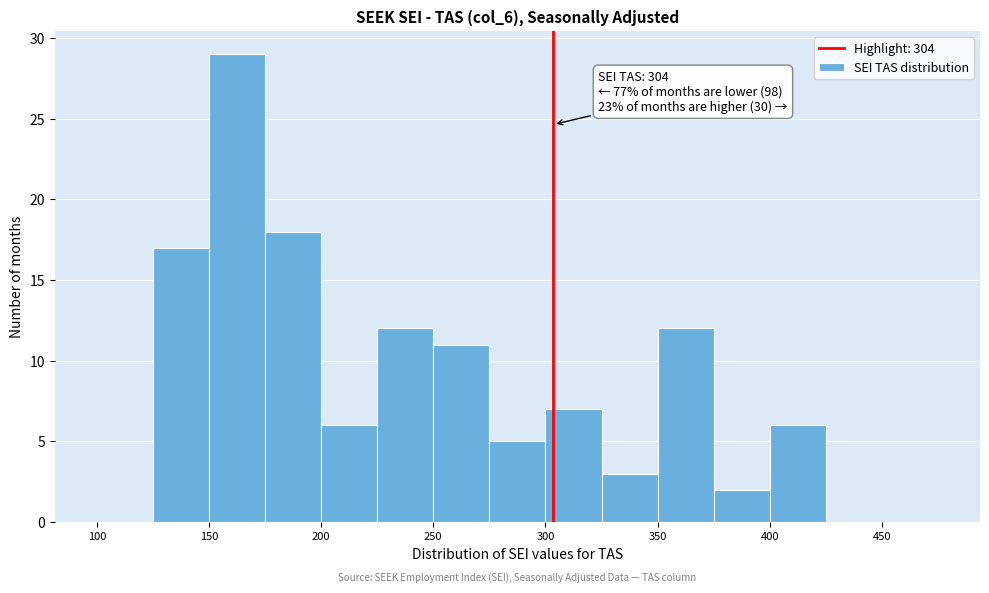

Over which range of the x-axis is the bar tallest?

150 to 175